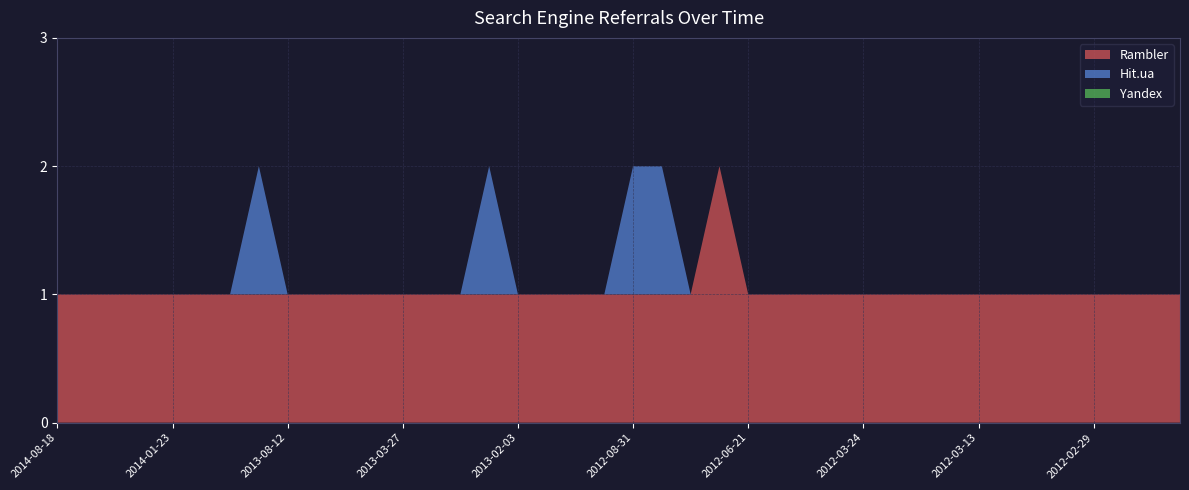

Reading left to right, transcribe all the data shown in this chart.

Rambler: 1	1	1	1	1	1	1	1	1	1	1	1	1	1	1	1	1	1	1	1	1	1	1	2	1	1	1	1	1	1	1	1	1	1	1	1	1	1	1	1
Hit.ua: 0	0	0	0	0	0	0	1	0	0	0	0	0	0	0	1	0	0	0	0	1	1	0	0	0	0	0	0	0	0	0	0	0	0	0	0	0	0	0	0
Yandex: 0	0	0	0	0	0	0	0	0	0	0	0	0	0	0	0	0	0	0	0	0	0	0	0	0	0	0	0	0	0	0	0	0	0	0	0	0	0	0	0